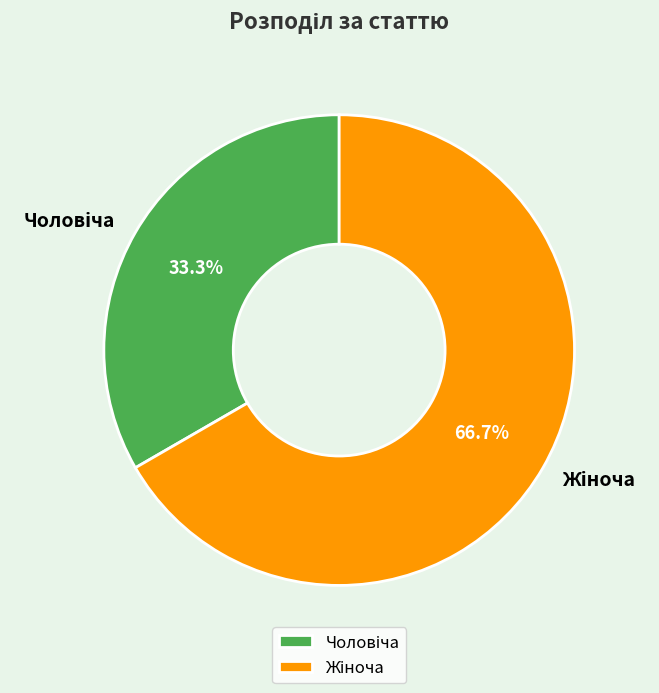

Is there any slice that represents more than half of the pie?

Yes